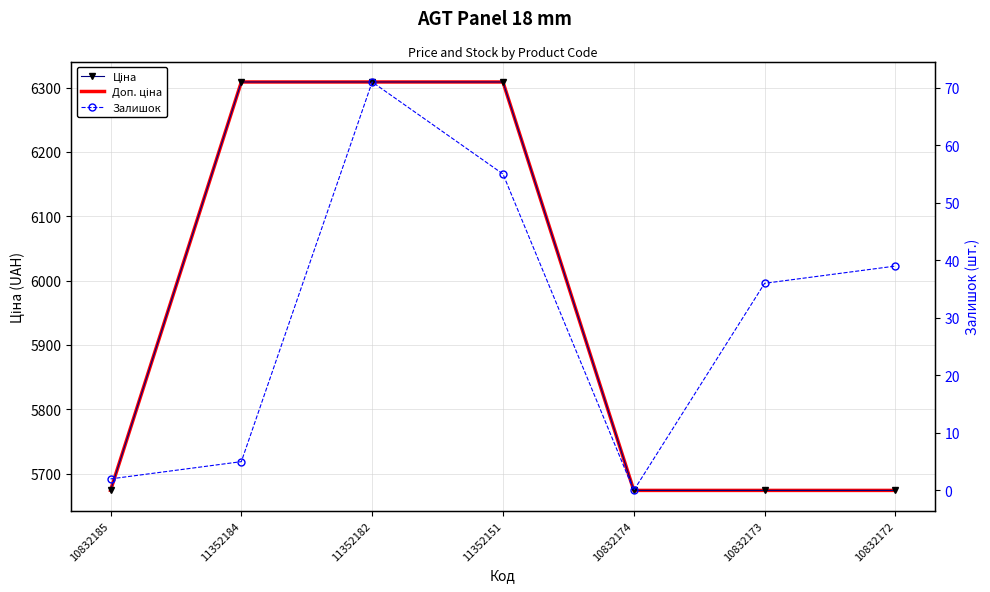

What is the sum of the Ціна values at 10832174 and 11352184?

11982.6